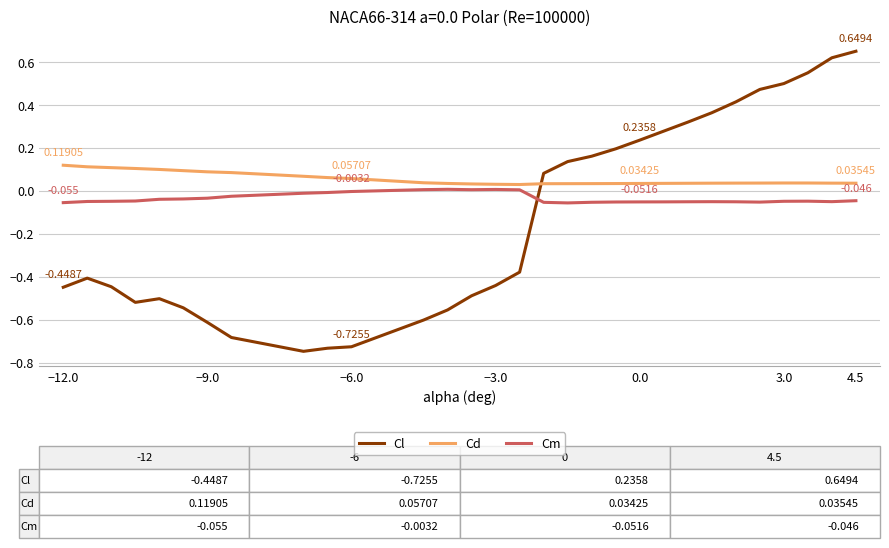

Does the chart display data point markers on the line(s)?

Yes